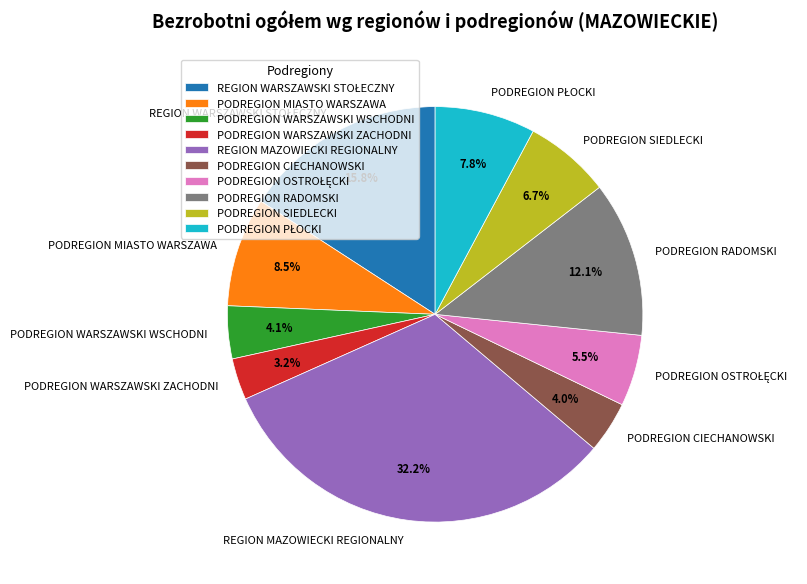

Is there a majority slice in this chart?

No